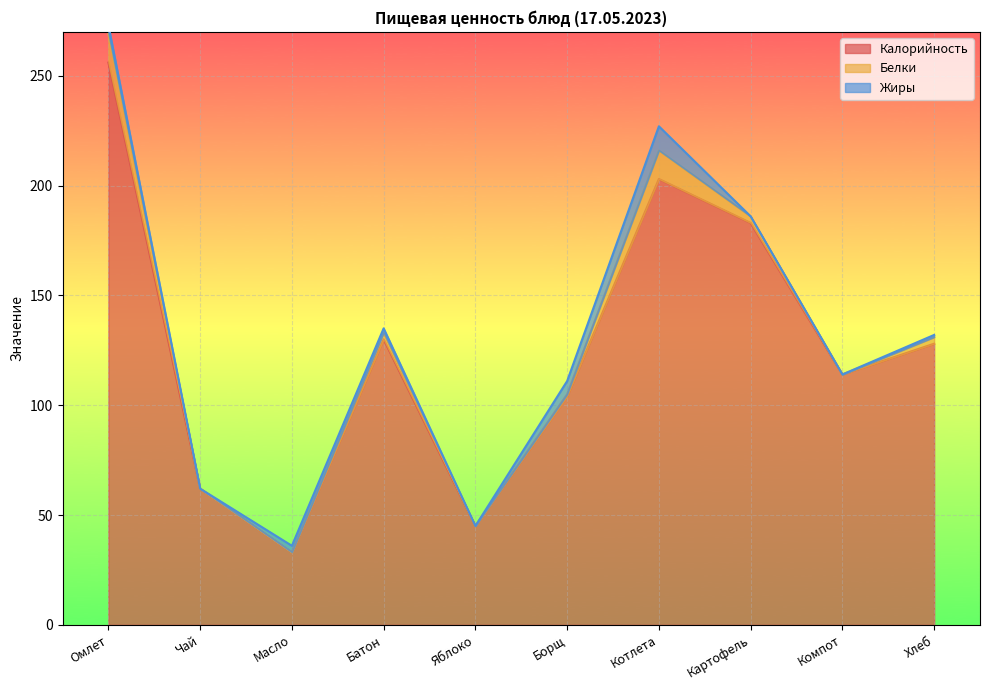

The Калорийность series shows 130 at Батон. True or false?

True